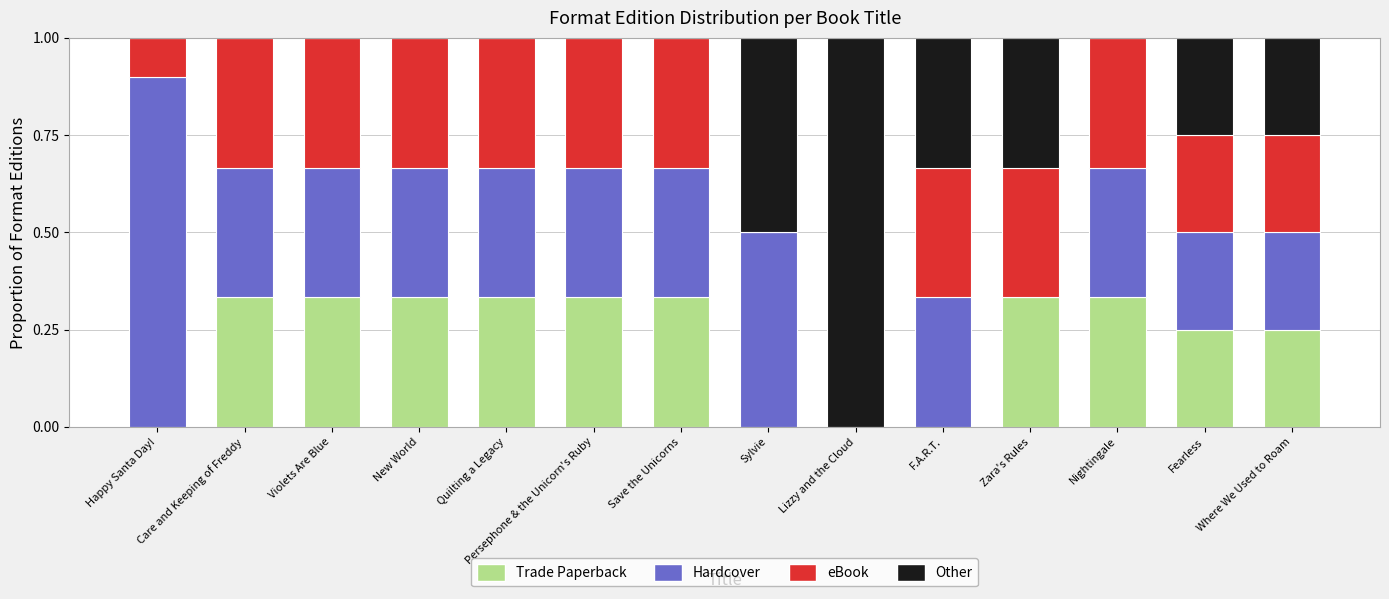

What is the total value across all series at Care and Keeping of Freddy?

1.0